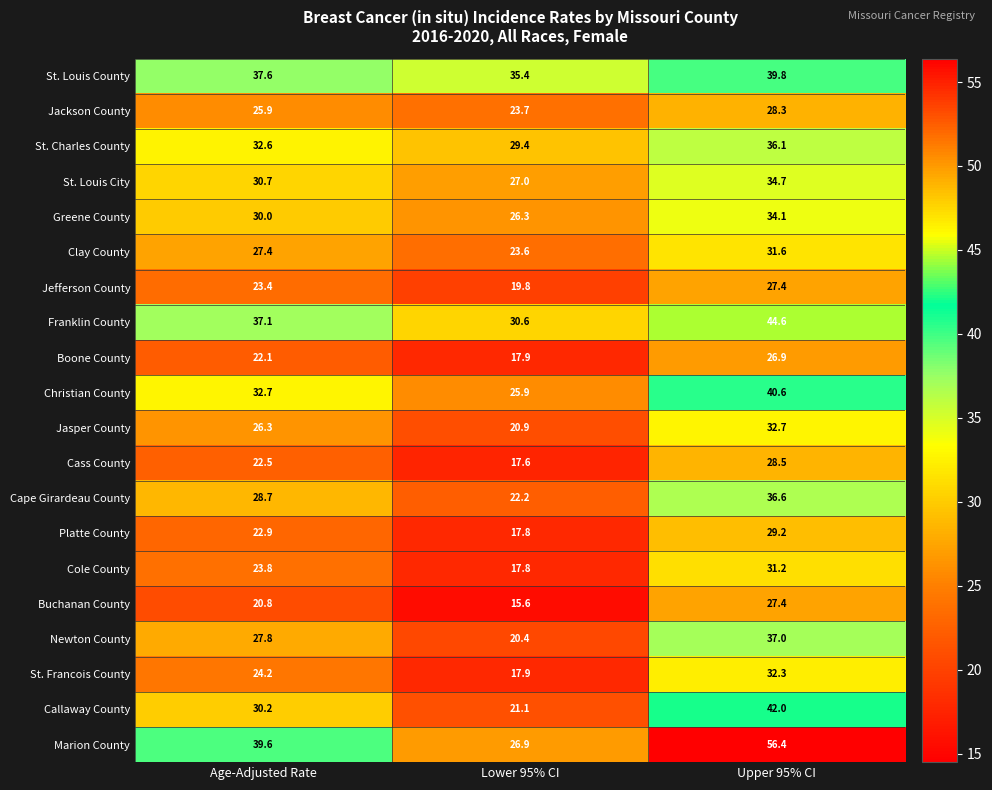

At how many categories does at least one series exceed 21?

3